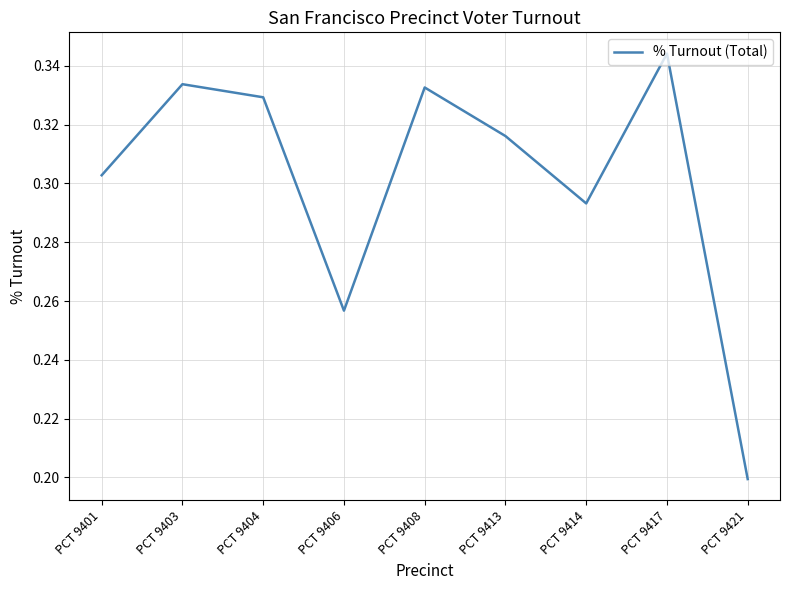

Which category has the lowest value across all series?

PCT 9421